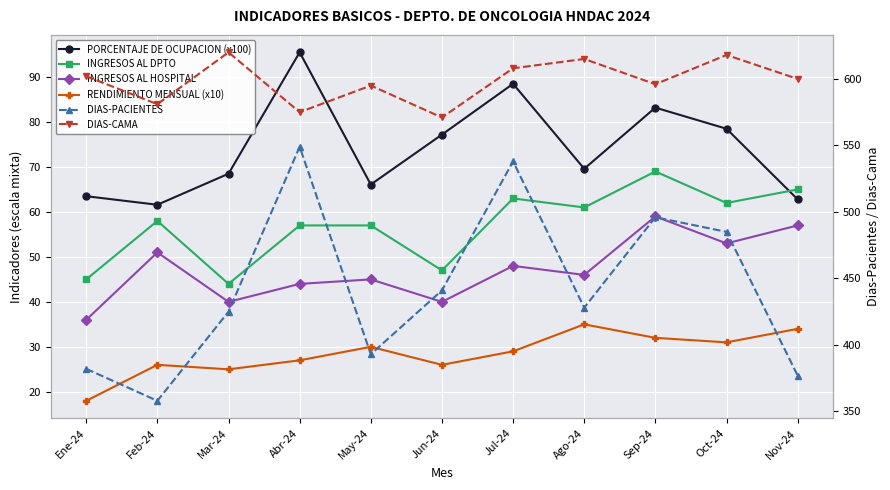

Reading right to left, what are all the values shown in this chart?

PORCENTAJE DE OCUPACION (x100): Nov-24=62.8	Oct-24=78.5	Sep-24=83.2	Ago-24=69.6	Jul-24=88.5	Jun-24=77.2	May-24=66.1	Abr-24=95.5	Mar-24=68.5	Feb-24=61.6	Ene-24=63.5
INGRESOS AL DPTO: Nov-24=65.0	Oct-24=62.0	Sep-24=69.0	Ago-24=61.0	Jul-24=63.0	Jun-24=47.0	May-24=57.0	Abr-24=57.0	Mar-24=44.0	Feb-24=58.0	Ene-24=45.0
INGRESOS AL HOSPITAL: Nov-24=57.0	Oct-24=53.0	Sep-24=59.0	Ago-24=46.0	Jul-24=48.0	Jun-24=40.0	May-24=45.0	Abr-24=44.0	Mar-24=40.0	Feb-24=51.0	Ene-24=36.0
RENDIMIENTO MENSUAL (x10): Nov-24=34.0	Oct-24=31.0	Sep-24=32.0	Ago-24=35.0	Jul-24=29.0	Jun-24=26.0	May-24=30.0	Abr-24=27.0	Mar-24=25.0	Feb-24=26.0	Ene-24=18.0
DIAS-PACIENTES: Nov-24=377.0	Oct-24=485.0	Sep-24=496.0	Ago-24=428.0	Jul-24=538.0	Jun-24=441.0	May-24=393.0	Abr-24=549.0	Mar-24=425.0	Feb-24=358.0	Ene-24=382.0
DIAS-CAMA: Nov-24=600.0	Oct-24=618.0	Sep-24=596.0	Ago-24=615.0	Jul-24=608.0	Jun-24=571.0	May-24=595.0	Abr-24=575.0	Mar-24=620.0	Feb-24=581.0	Ene-24=602.0